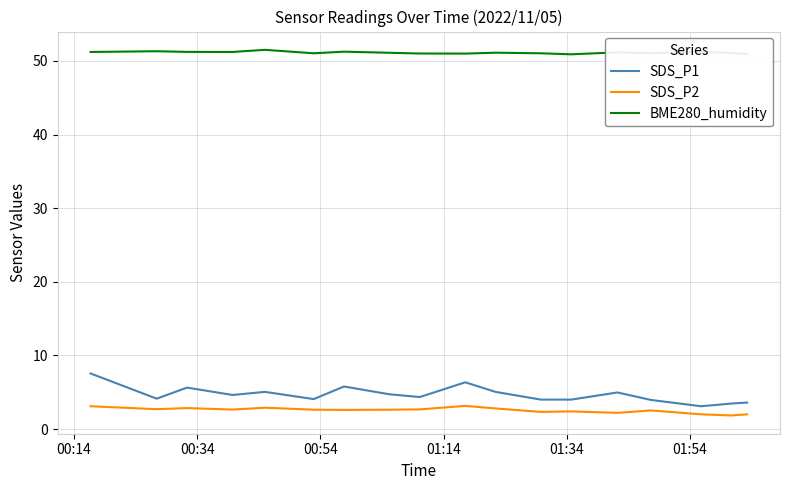

Is this an area chart (filled region under the line)?

No